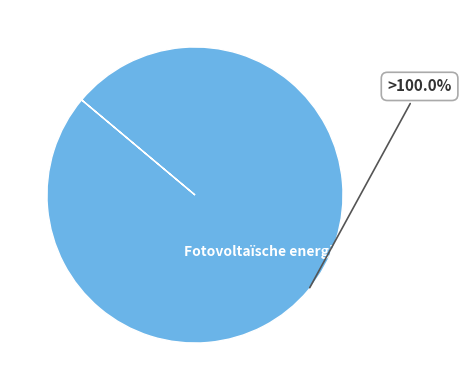

Does any single category account for the majority?

Yes